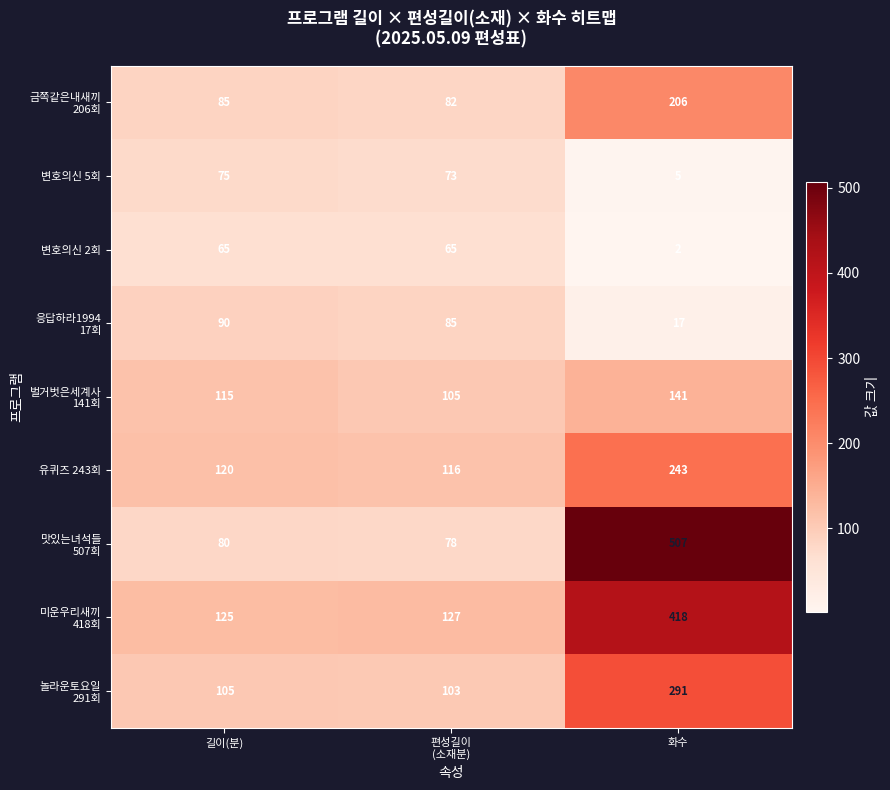

Is it true that 유퀴즈 243회 equals 176 at 길이(분)?

False